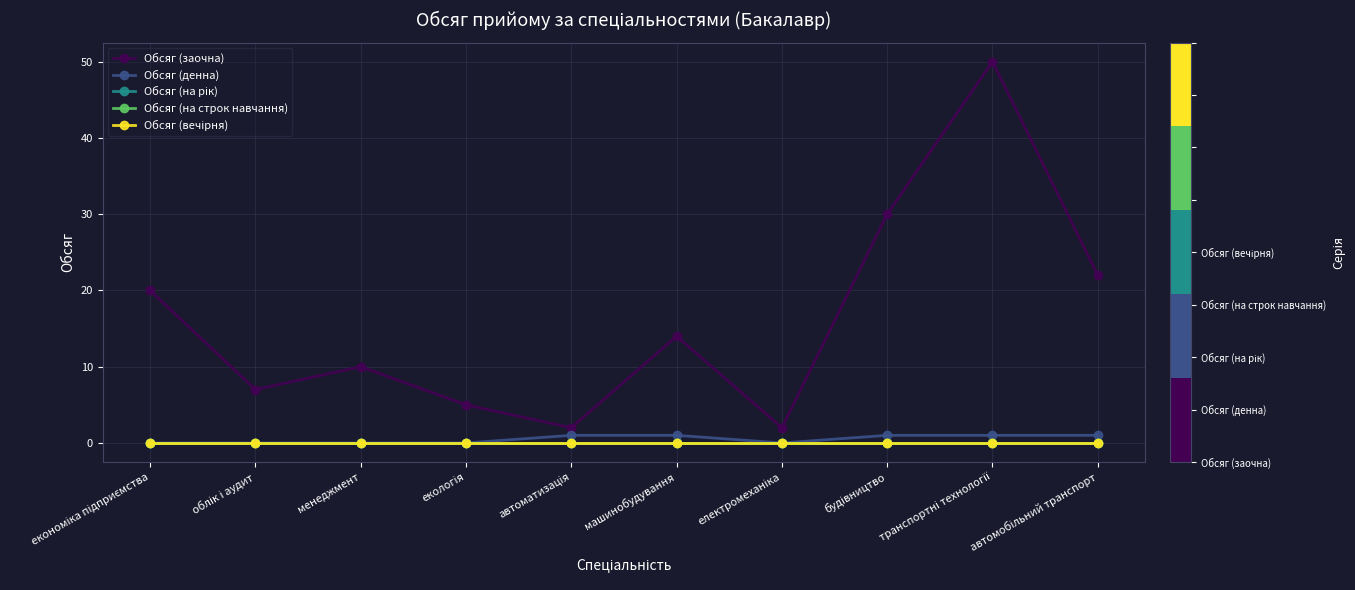

What is the total value across all series at машинобудування?

15